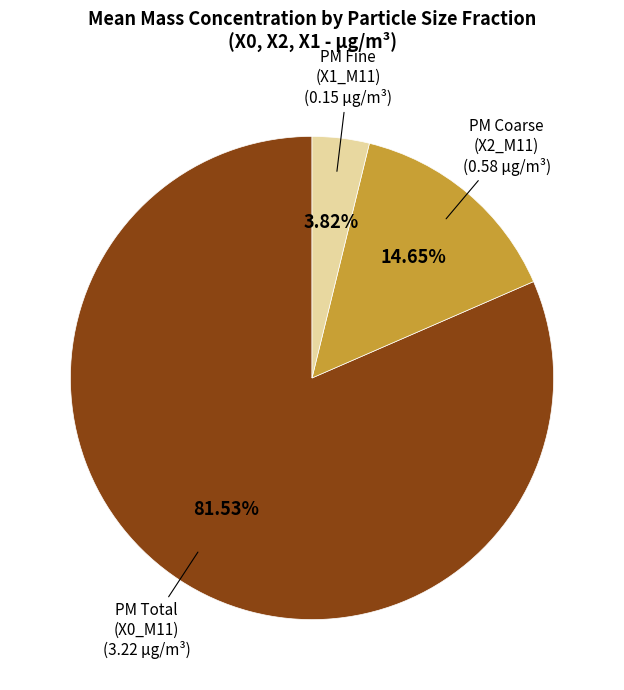

To the nearest percent, what is the difference between the largest and smallest slice percentages?

78%